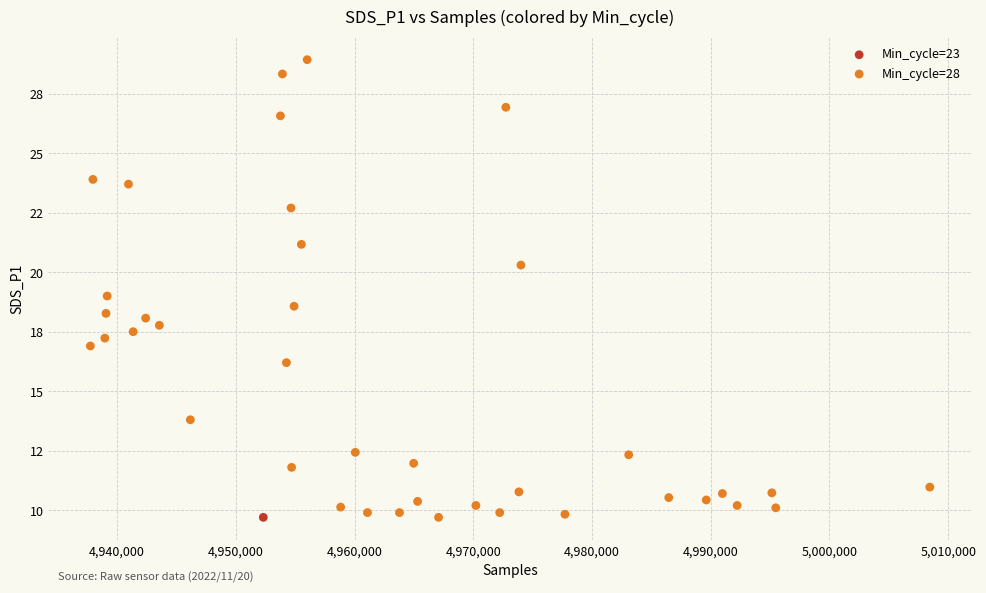

What are all the series names shown in the legend?

Min_cycle=23, Min_cycle=28